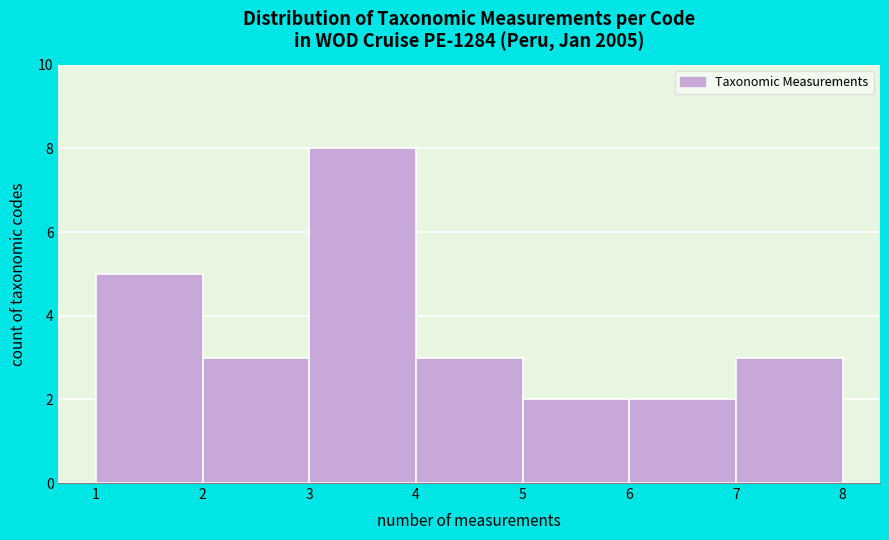

Reading left to right, transcribe this chart: for each bar, give the range it covers on the x-axis and its height. The values are not printed on the chart, so give them approximately, as read against the axis.

1 to 2: 5
2 to 3: 3
3 to 4: 8
4 to 5: 3
5 to 6: 2
6 to 7: 2
7 to 8: 3